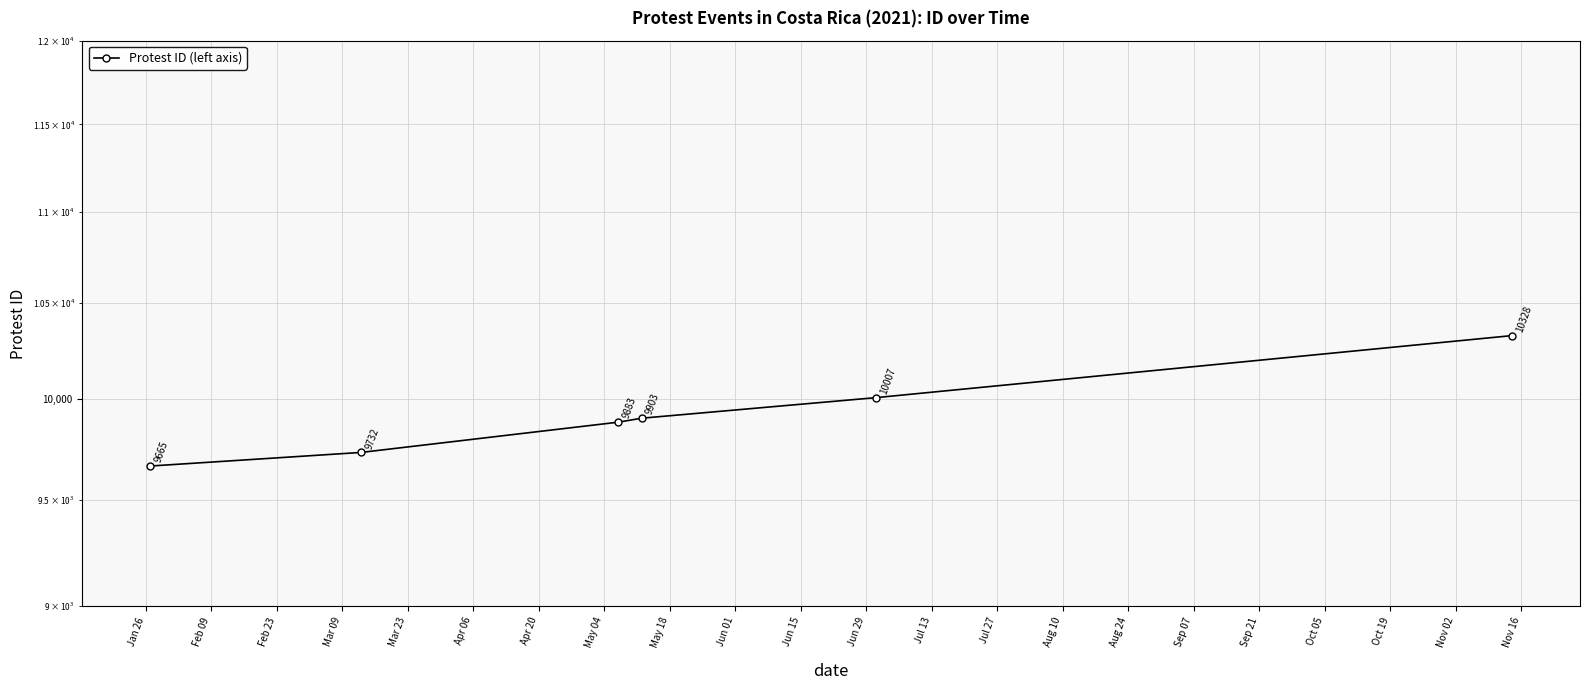

Is this an area chart (filled region under the line)?

No